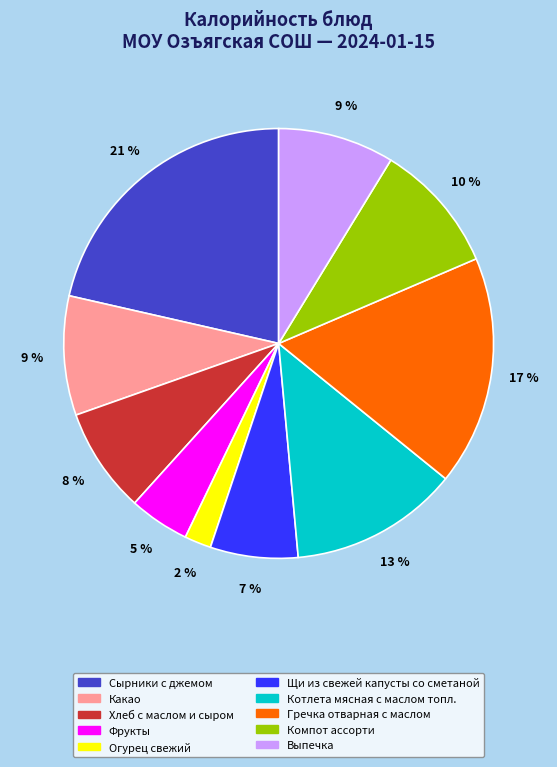

Do Какао and Хлеб с маслом и сыром together represent more than half of the pie?

No